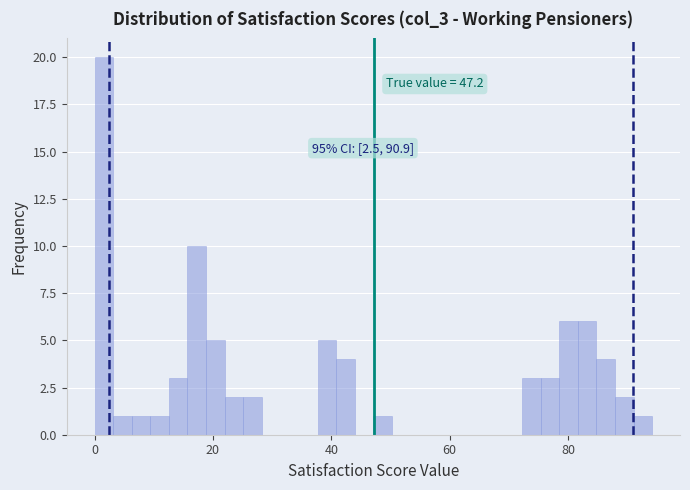

Around what value on the x-axis is the tallest bar? Give the approximate position of its centre, as read against the axis.

2